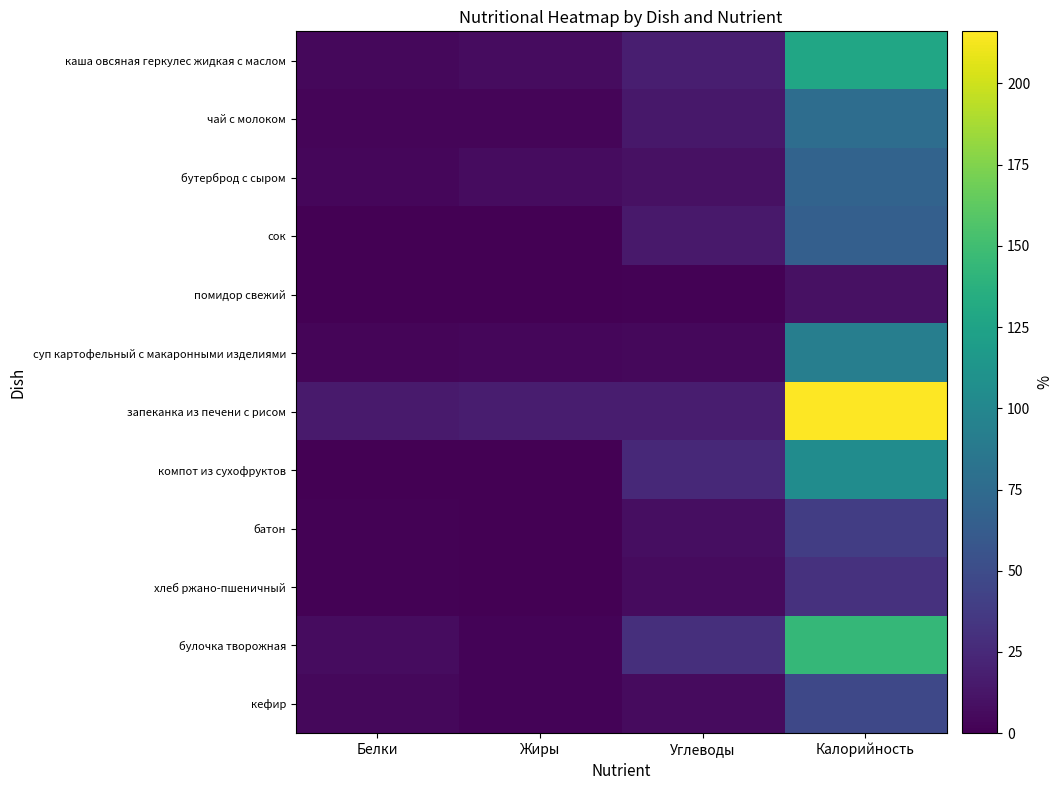

Which series has the largest total across all categories?

запеканка из печени с рисом